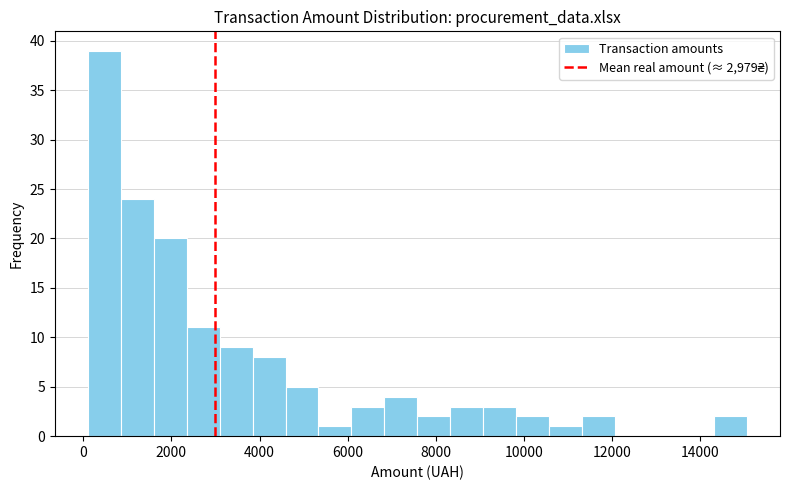

Read against the x-axis, roughly where is the centre of the tallest bar?

400